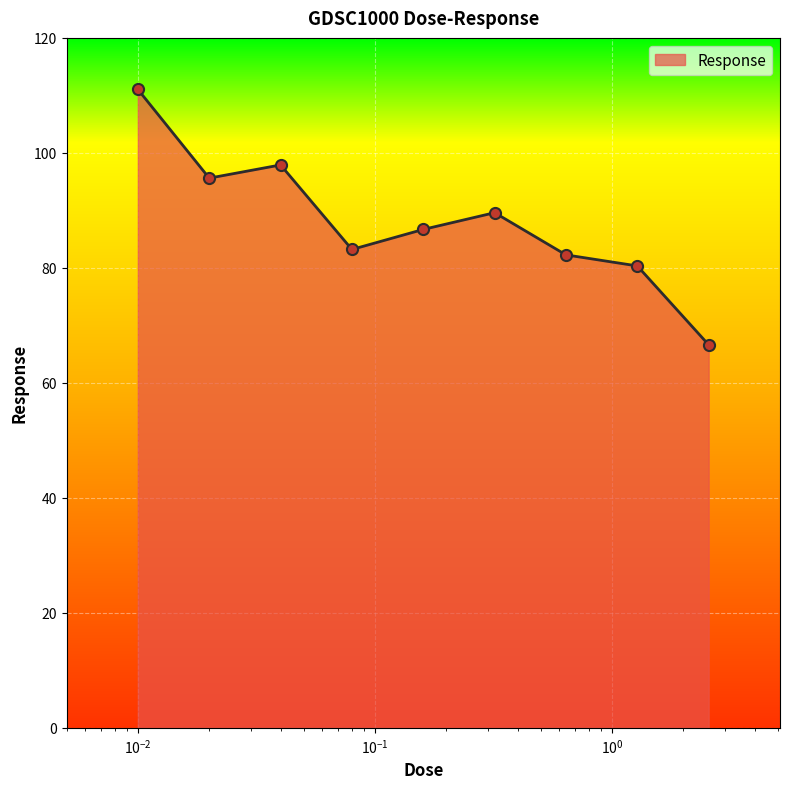

What is the greatest value displayed?

111.0